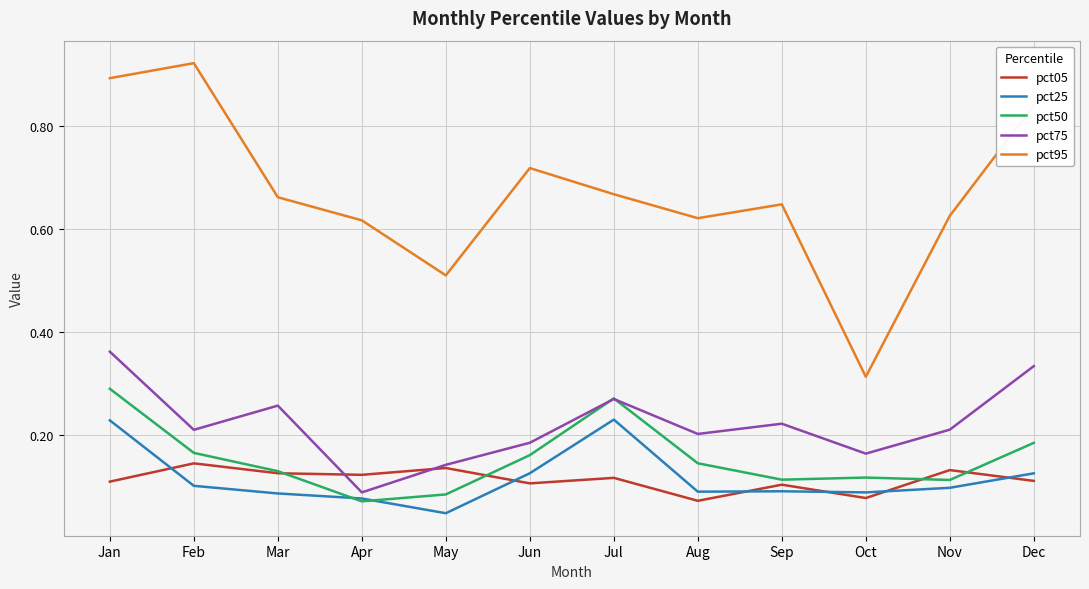

The pct75 series shows 0.0 at Oct. True or false?

False